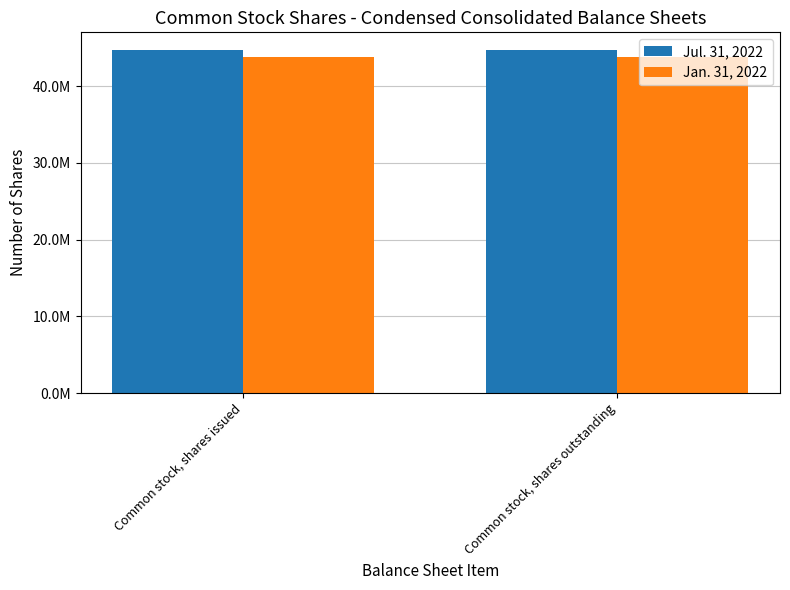

What are all the series names shown in the legend?

Jul. 31, 2022, Jan. 31, 2022